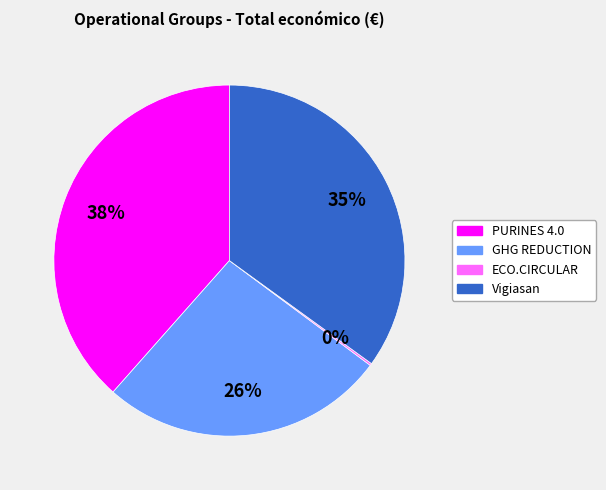

Is the sum of GHG REDUCTION and Vigiasan greater than half?

Yes